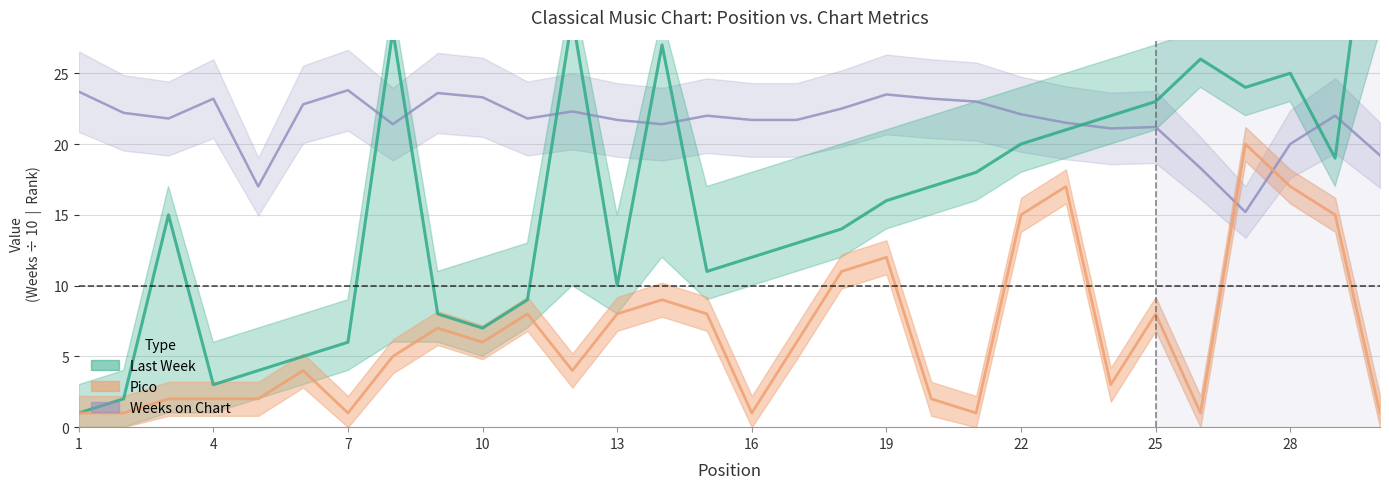

At 21, list the series in order from largest to smallest.

Weeks on Chart, Last Week, Pico